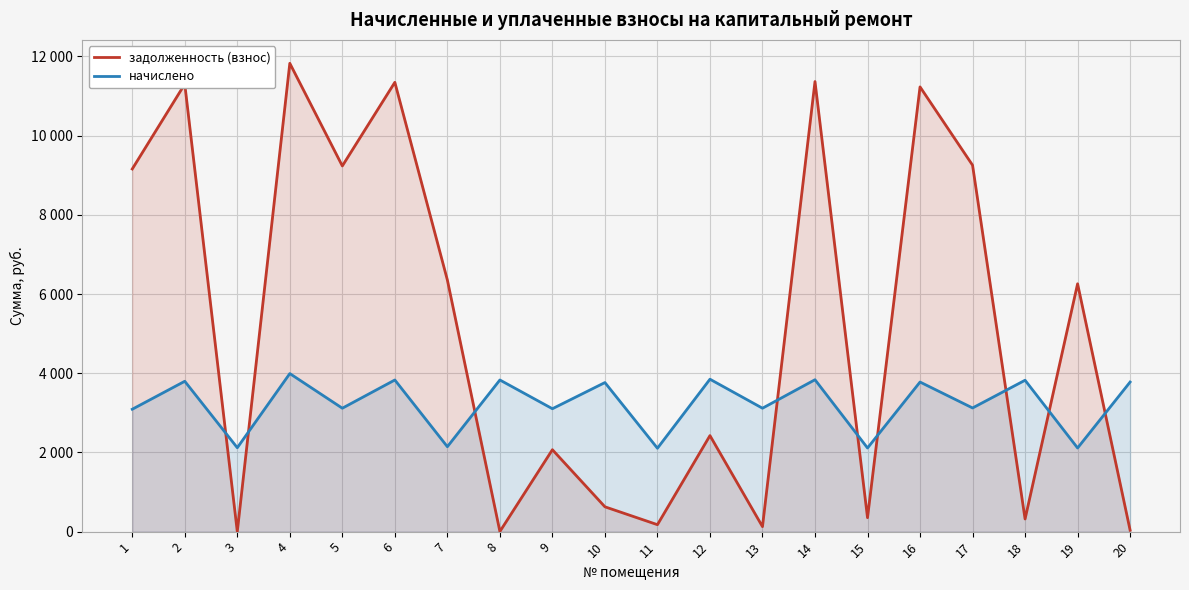

What is the value of the задолженность (взнос) point at the 14th from the left?

11366.4